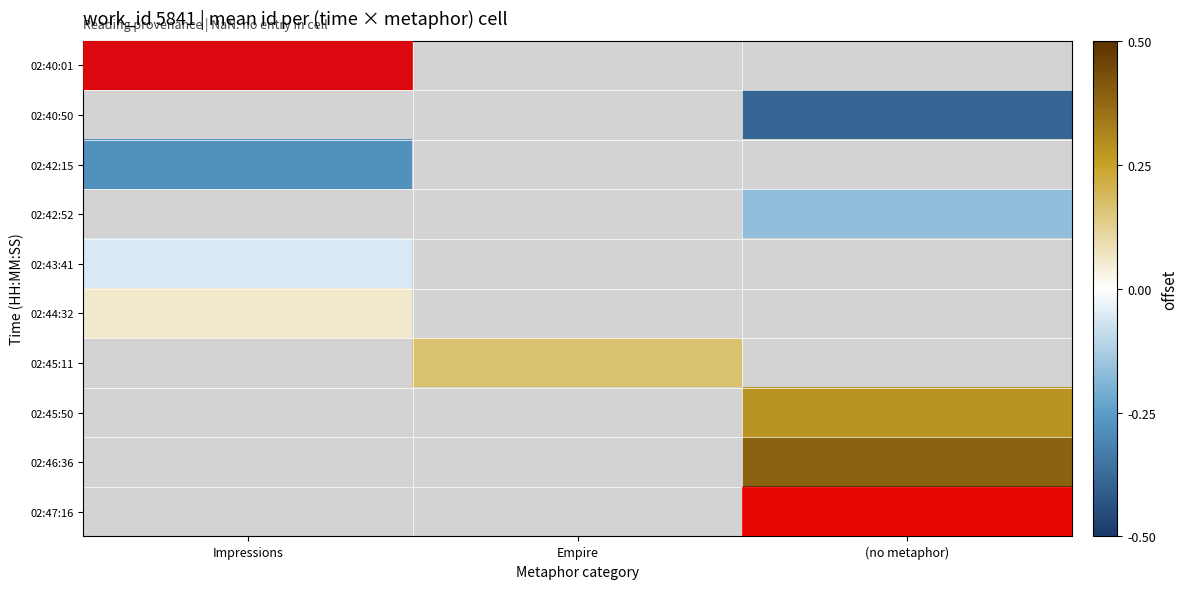

The value of 02:44:32 at Impressions is 0.1. True or false?

True